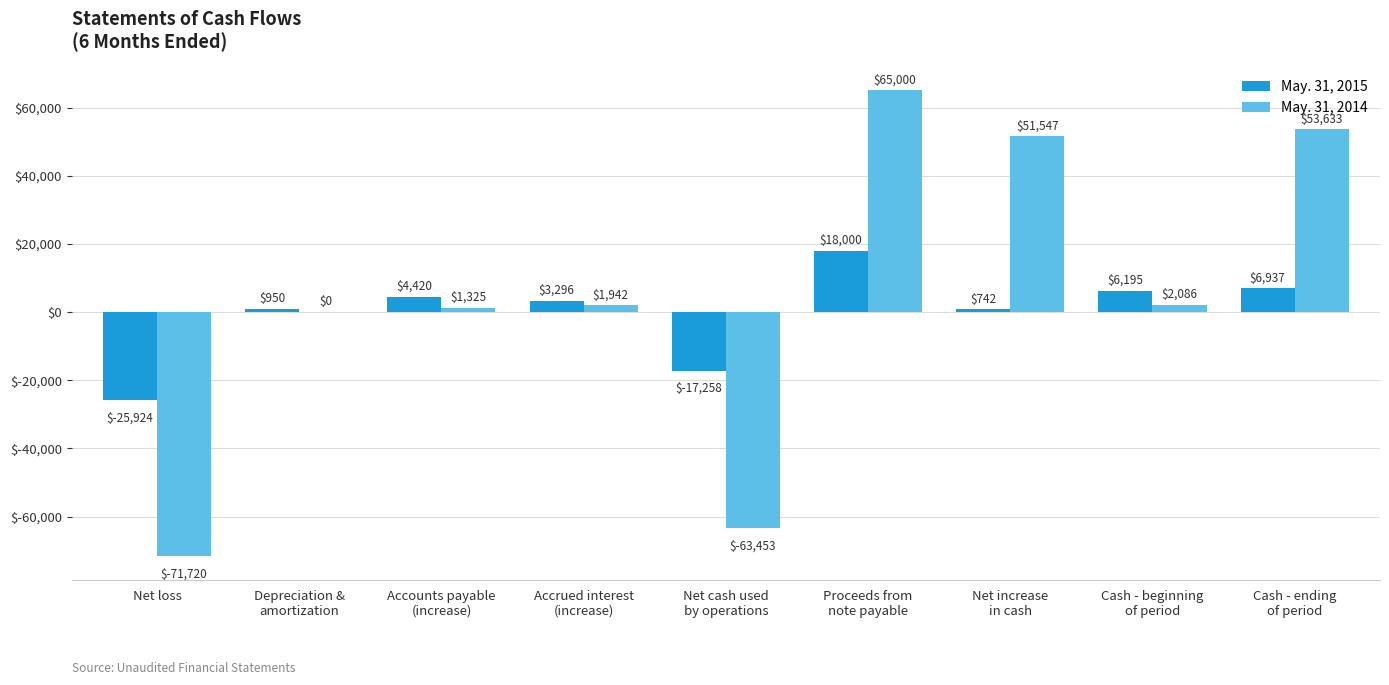

What is the sum of all May. 31, 2014 values?

40360